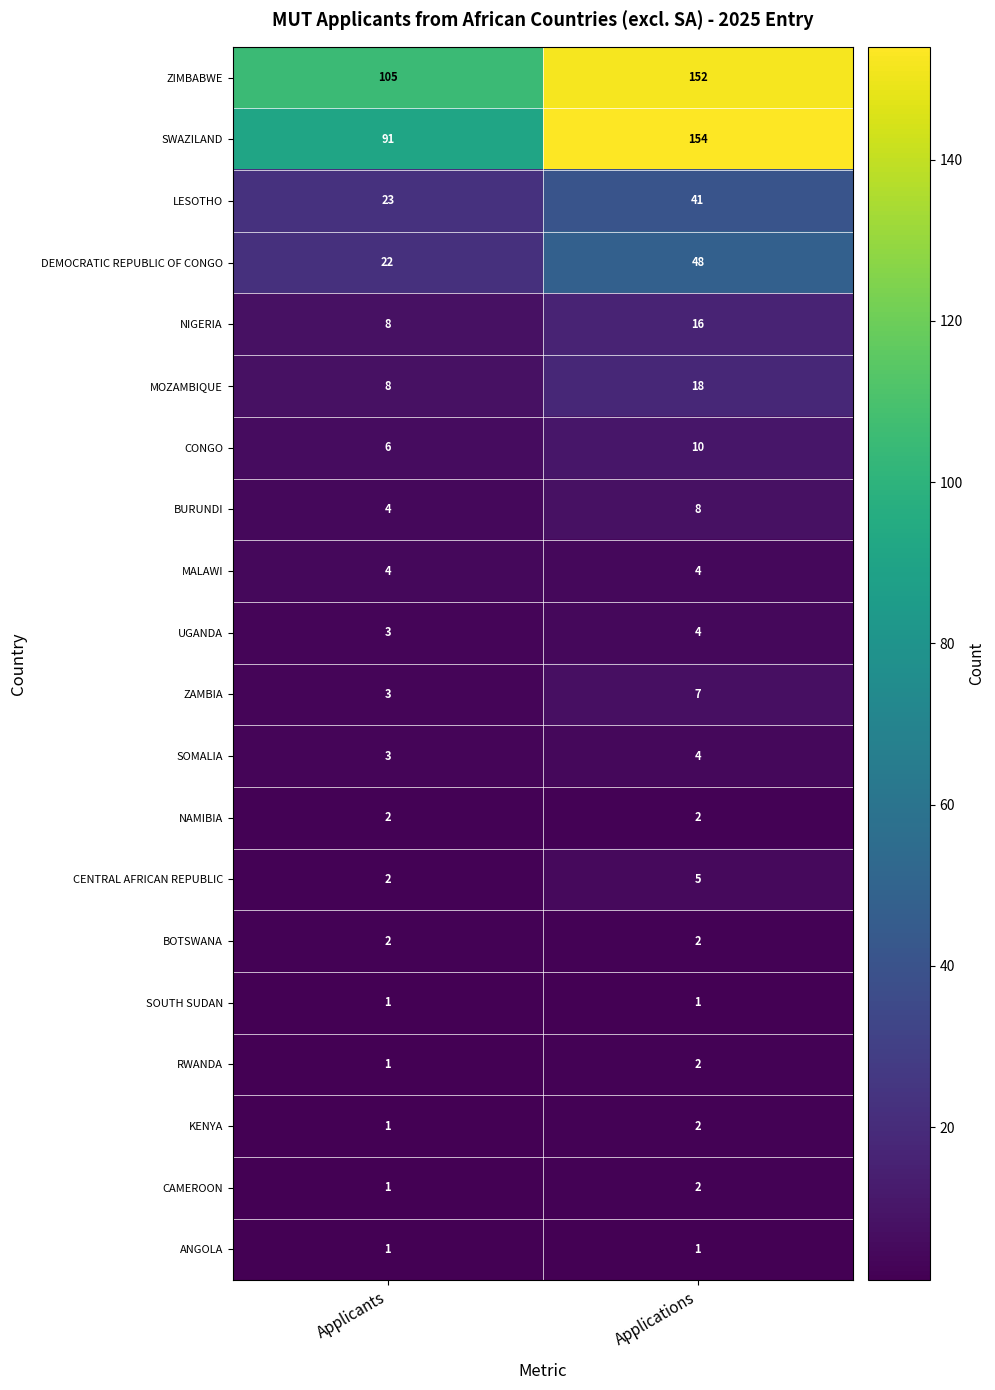

List the labels in order of CAMEROON value, largest first.

Applications, Applicants